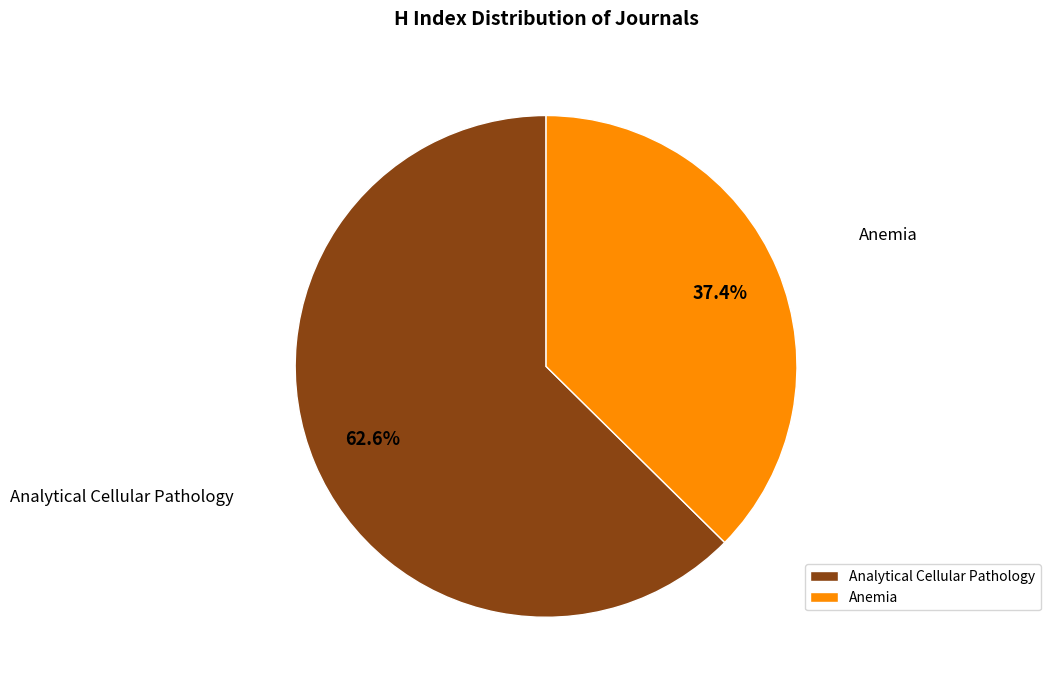

Combined, what portion of the pie is Analytical Cellular Pathology and Anemia?

100.0%